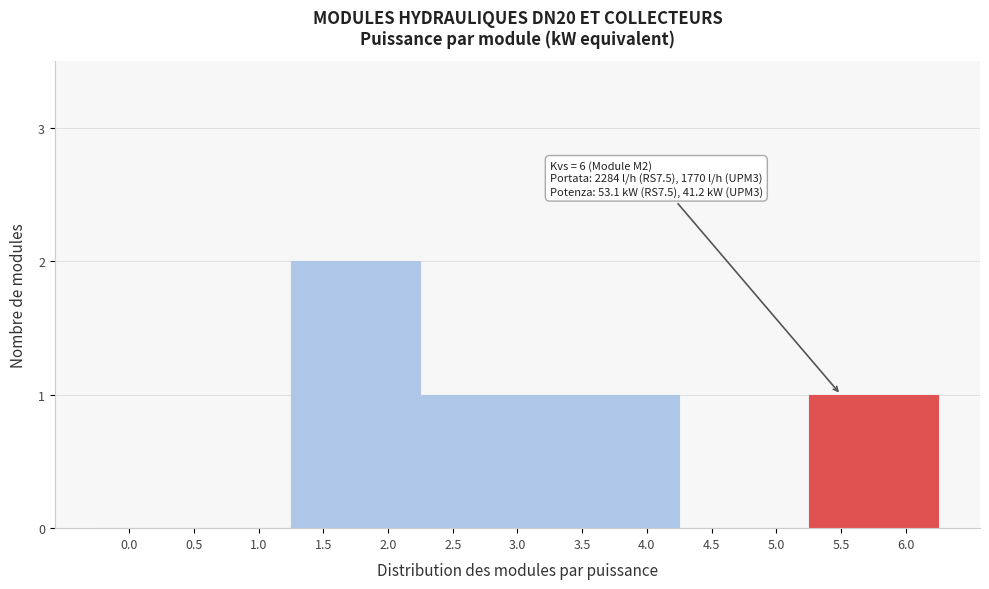

Reading right to left, what are all the values shown in this chart?

6.0=1	5.5=1	5.0=0	4.5=0	4.0=1	3.5=1	3.0=1	2.5=1	2.0=2	1.5=2	1.0=0	0.5=0	0.0=0